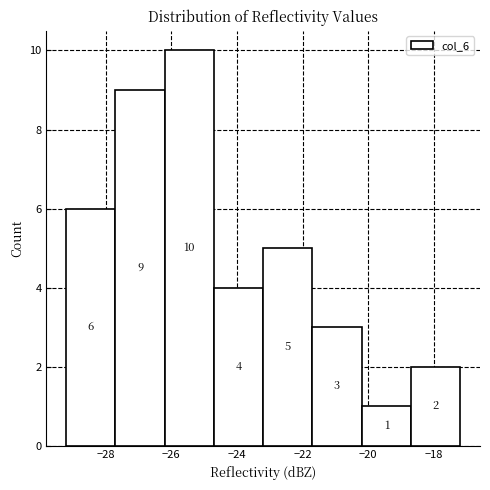

Reading left to right, transcribe this chart: for each bar, give the range it covers on the x-axis and its height. The bar edges are not printed on the chart, so give them approximately, as read against the axis.

-29.2 to -27.7: 6
-27.7 to -26.2: 9
-26.2 to -24.7: 10
-24.7 to -23.2: 4
-23.2 to -21.7: 5
-21.7 to -20.2: 3
-20.2 to -18.7: 1
-18.7 to -17.2: 2